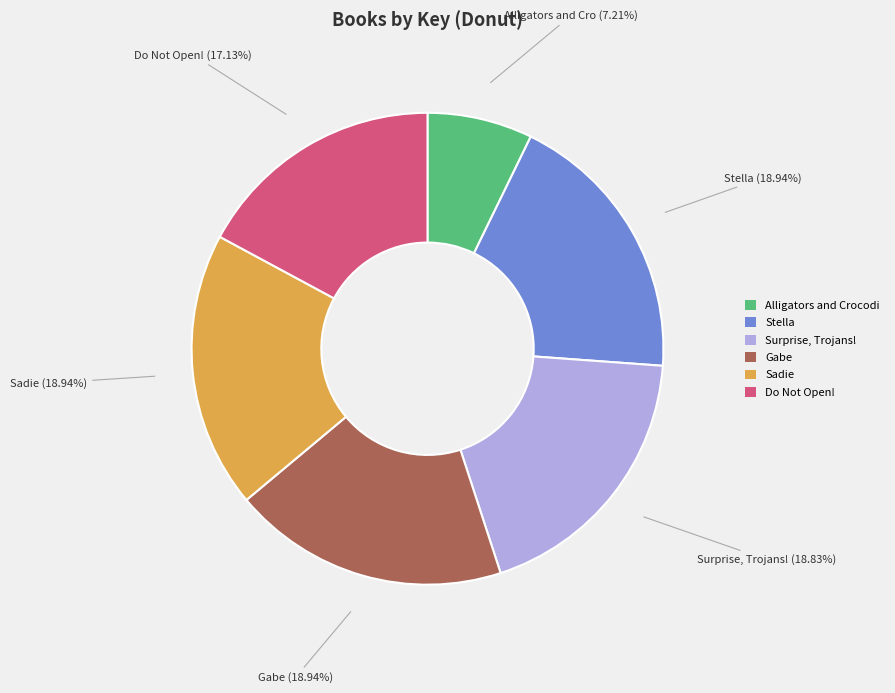

Does any single category account for the majority?

No